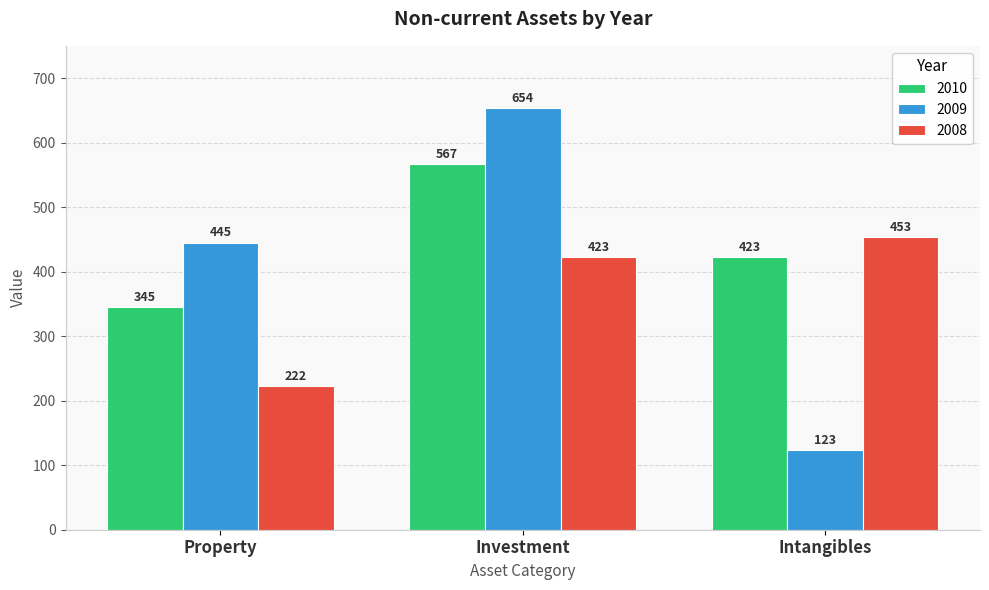

What is the spread (max minus min) of values at Property?

223